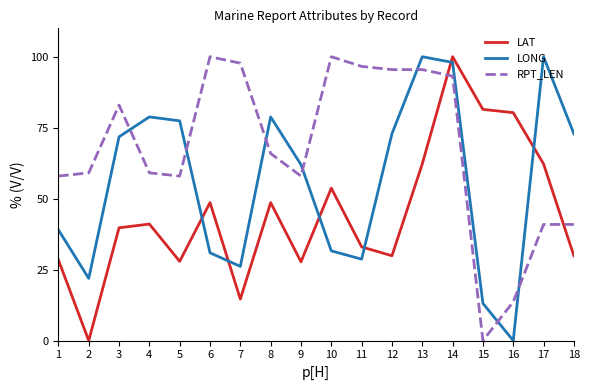

What is the difference between the second highest and second lowest values in the LAT series?

66.8